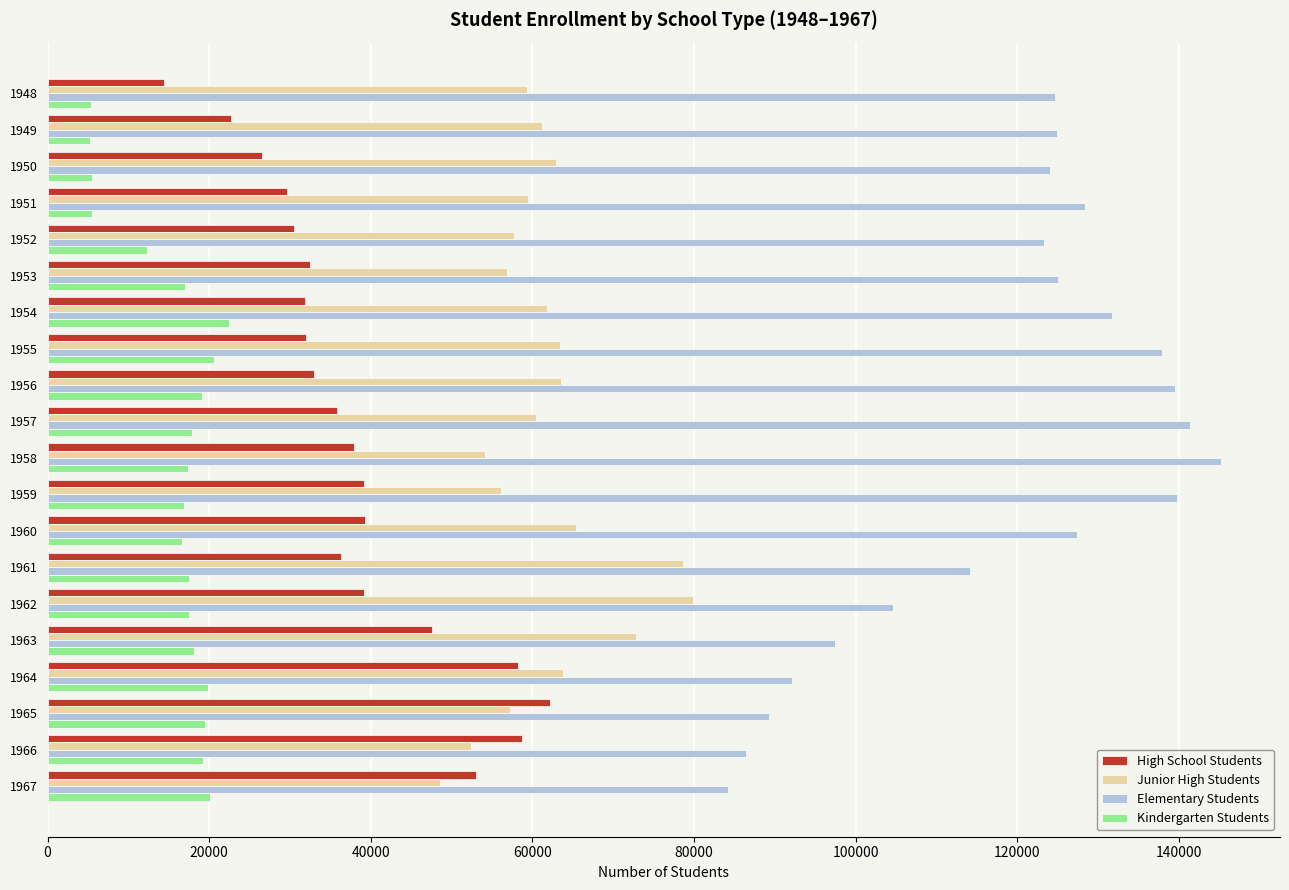

Where is Elementary Students nearest to the value 114714?

1961